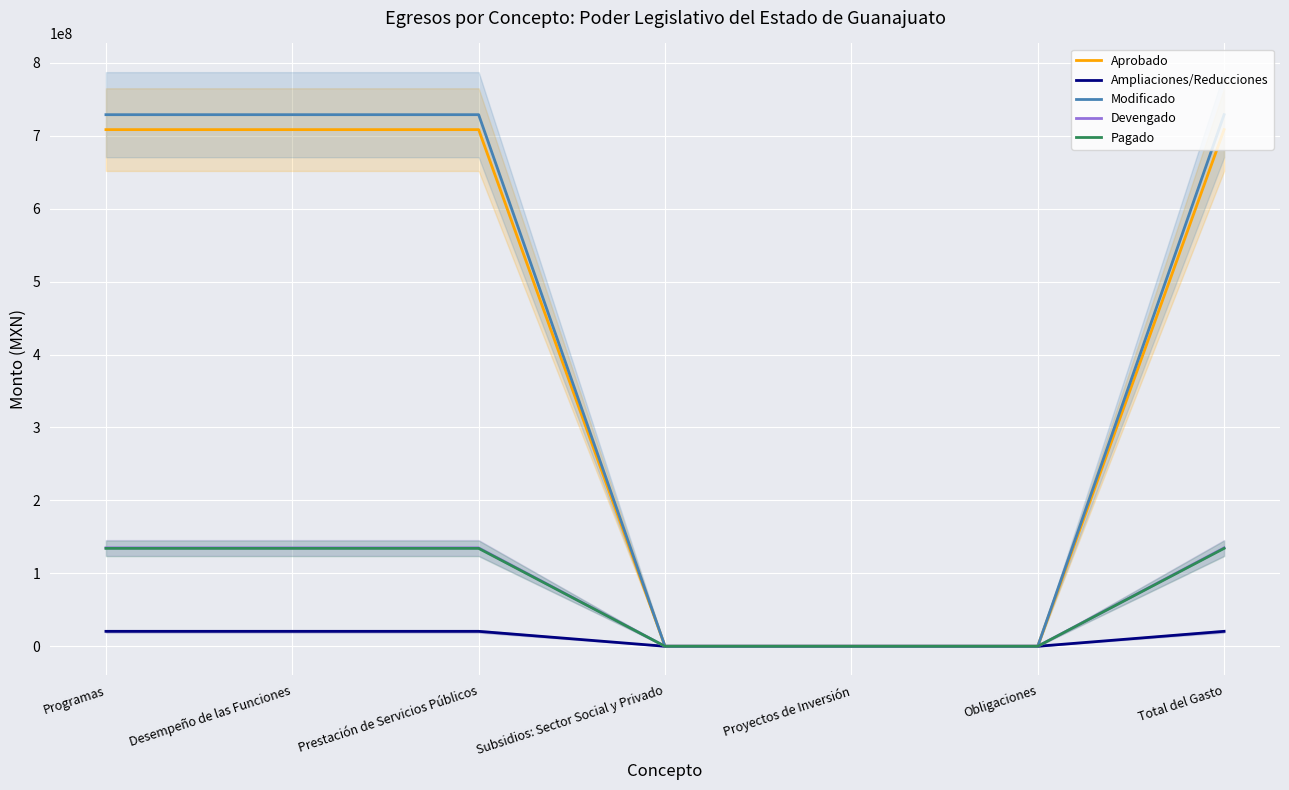

Does the chart display data point markers on the line(s)?

No